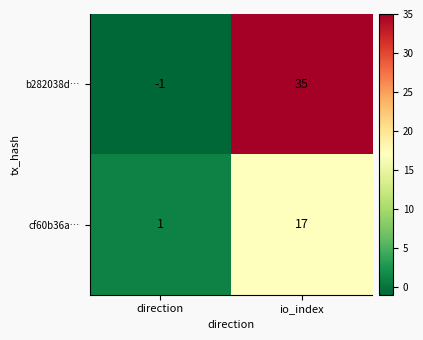

At io_index, list the series in order from smallest to largest.

cf60b36a…, b282038d…